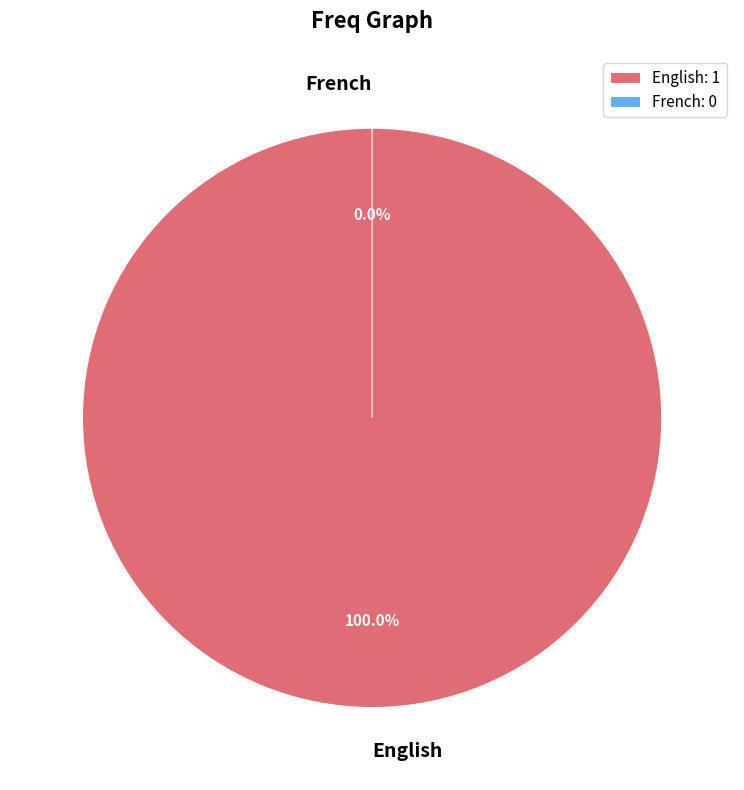

Which slice is the smallest?

French